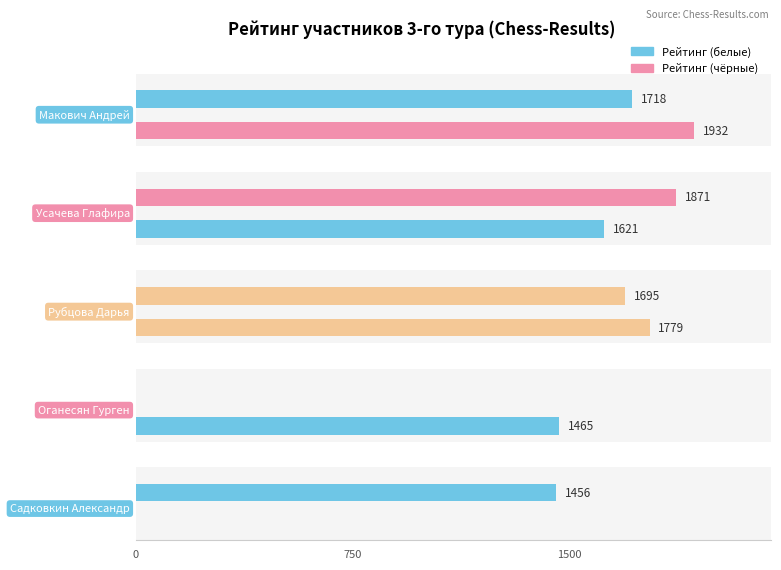

Is the value of Рейтинг (белые) at Садковкин Александр greater than the value of Рейтинг (чёрные) at Оганесян Гурген?

No